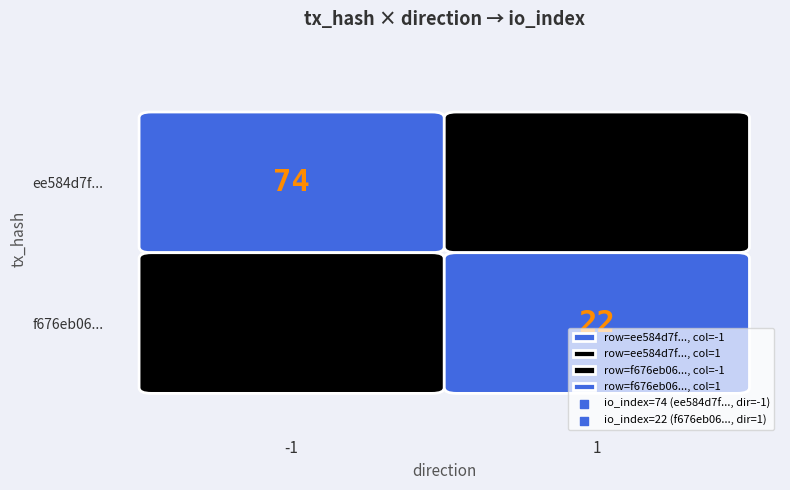

What is the spread (max minus min) of values at direction?

2